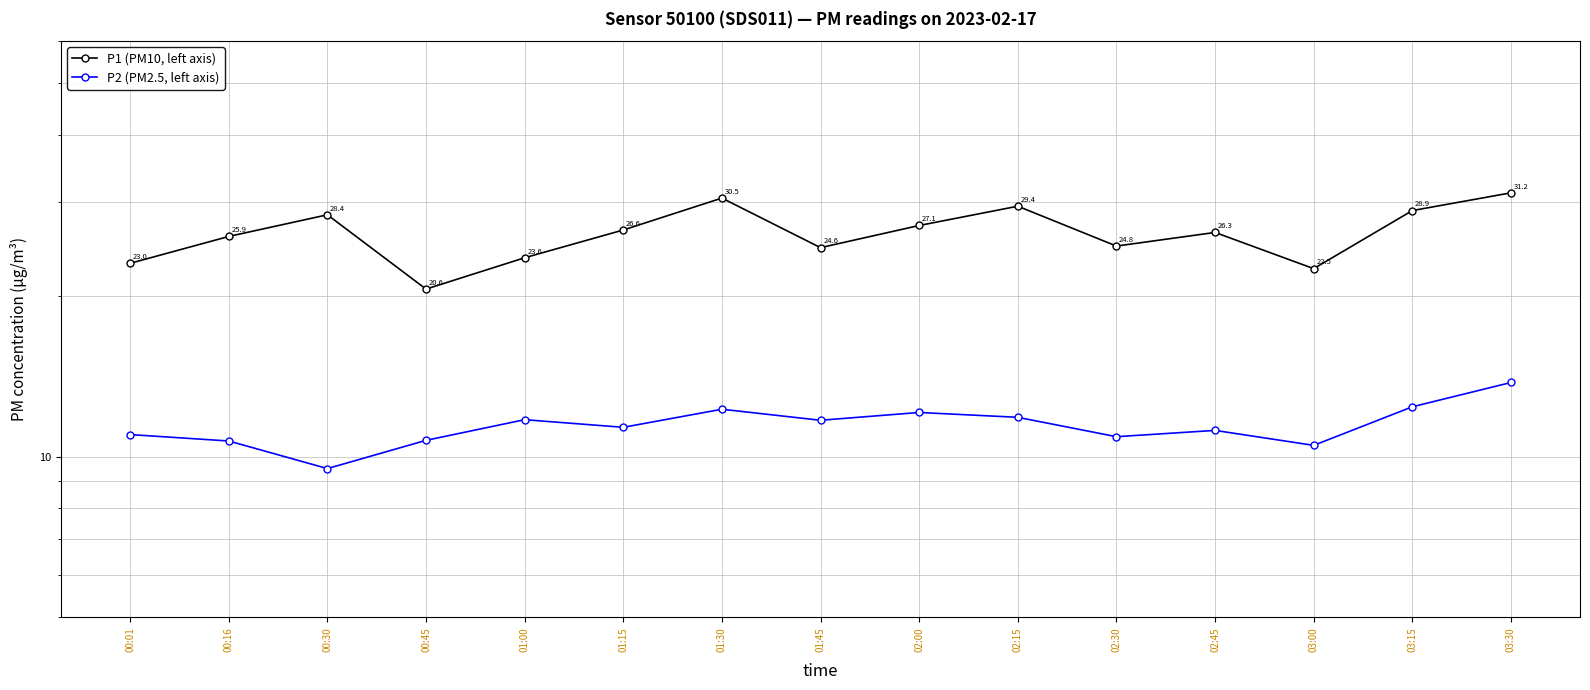

What is the greatest value displayed?

31.2